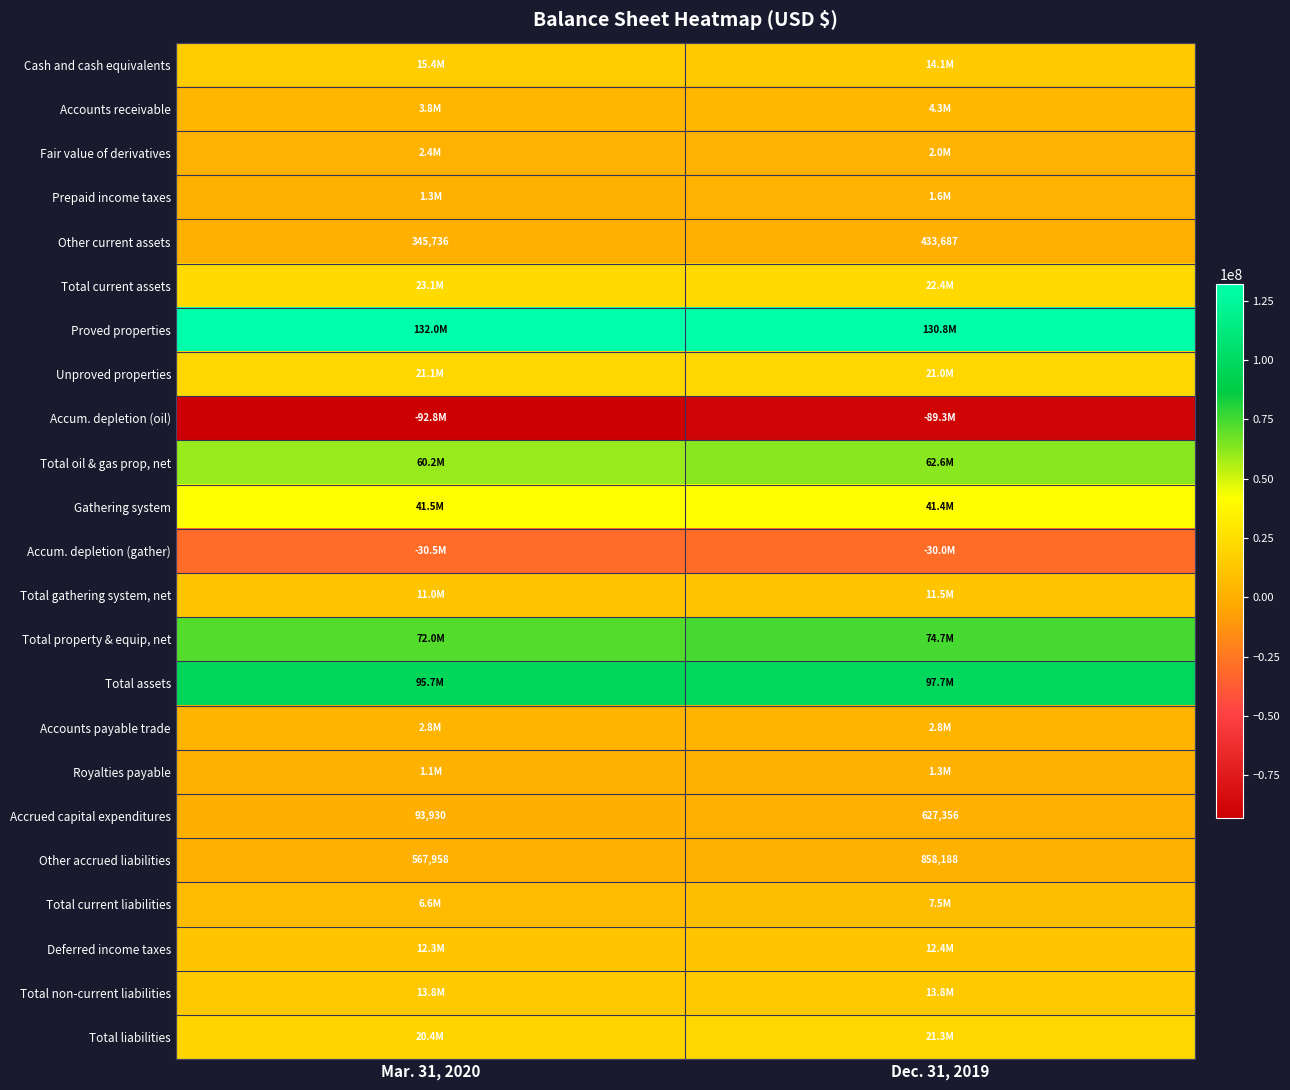

What is the maximum value shown in the chart?

131965089